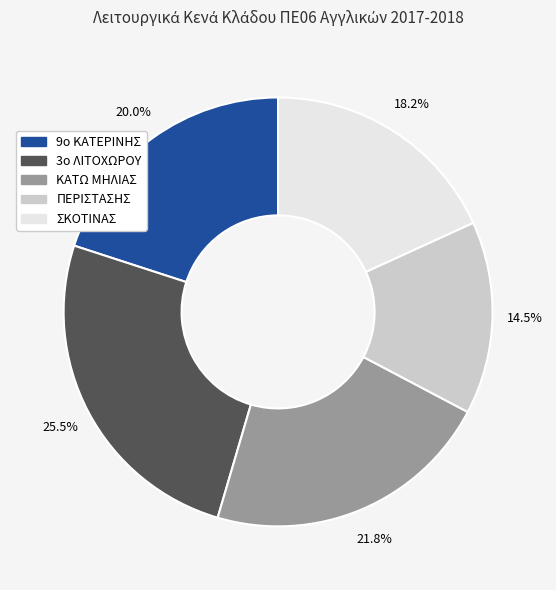

Do ΣΚΟΤΙΝΑΣ and 9ο ΚΑΤΕΡΙΝΗΣ together represent more than half of the pie?

No